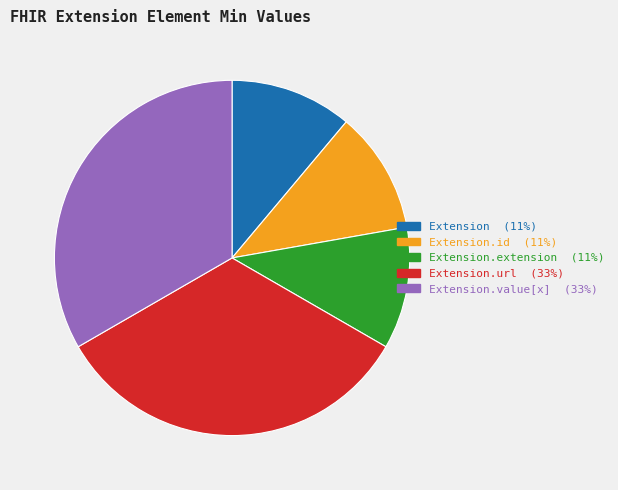

Is it true that Extension (11%) is 5% of the pie?

False